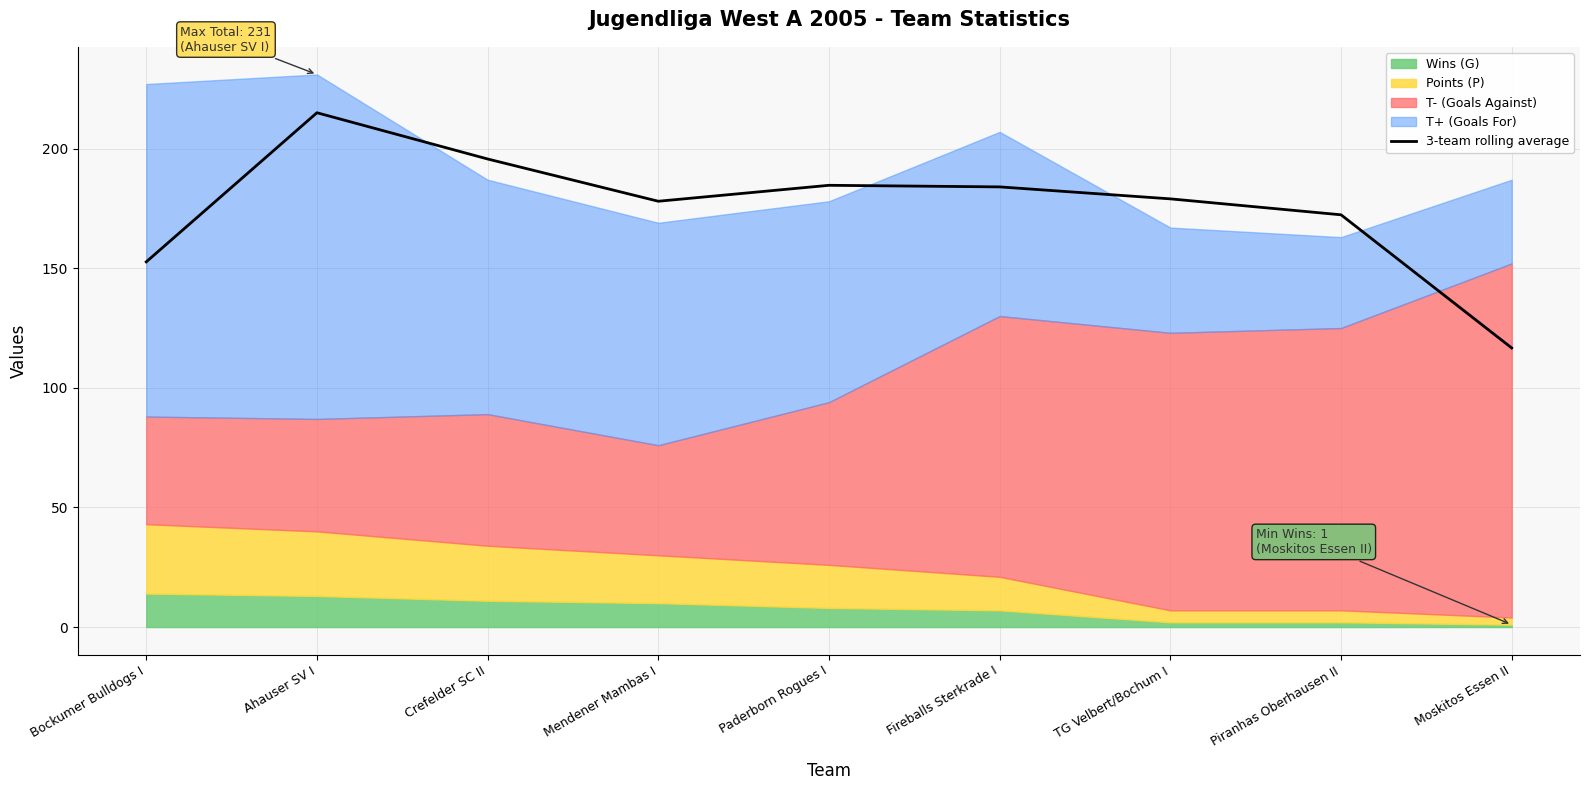

Where does the data first go above 179?

Ahauser SV I